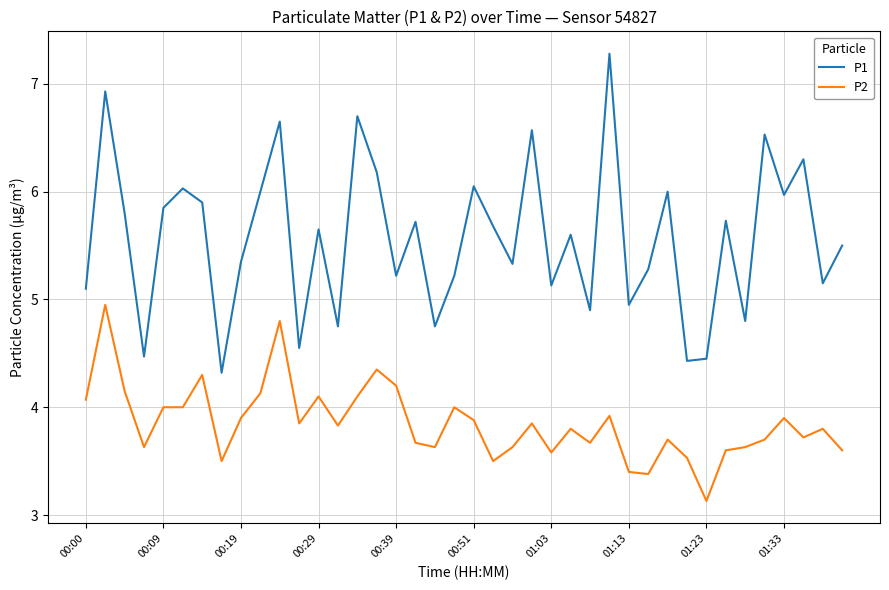

What is the difference between the maximum and minimum values in the P1 series?

3.0